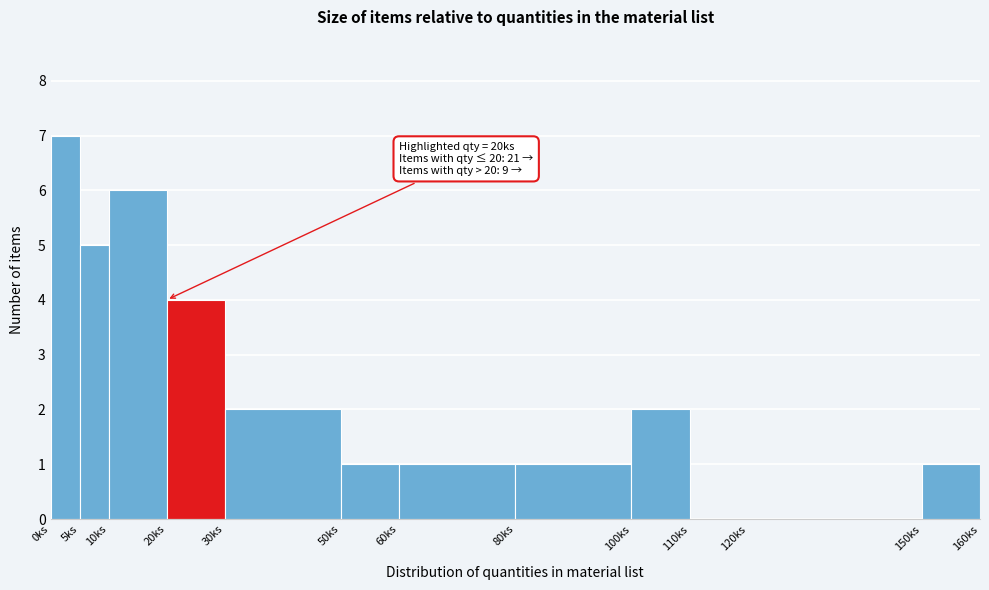

Over which range of the x-axis is the bar tallest?

0 to 5